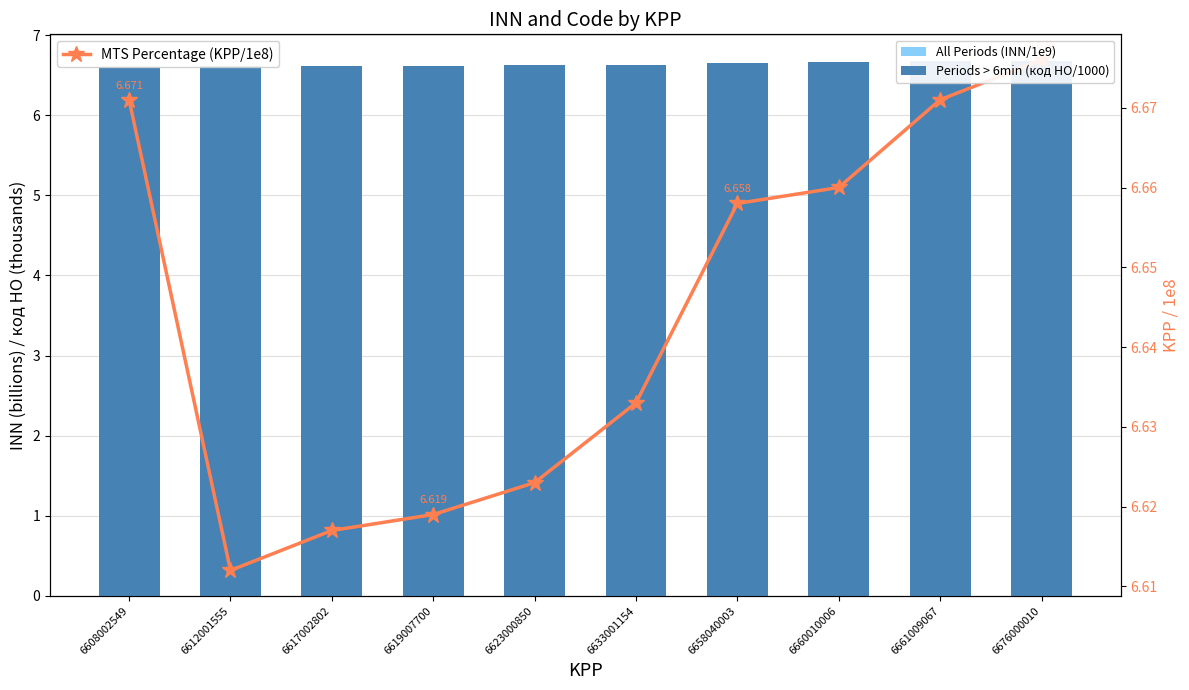

Which series has the largest total across all categories?

MTS Percentage (KPP/1e8)